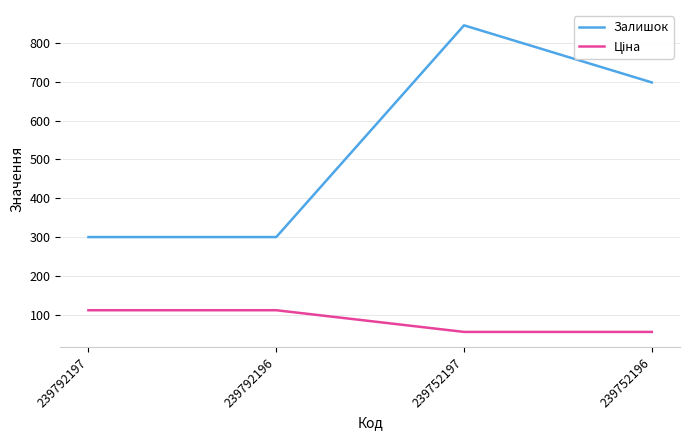

Which series has the largest range (max minus min)?

Залишок